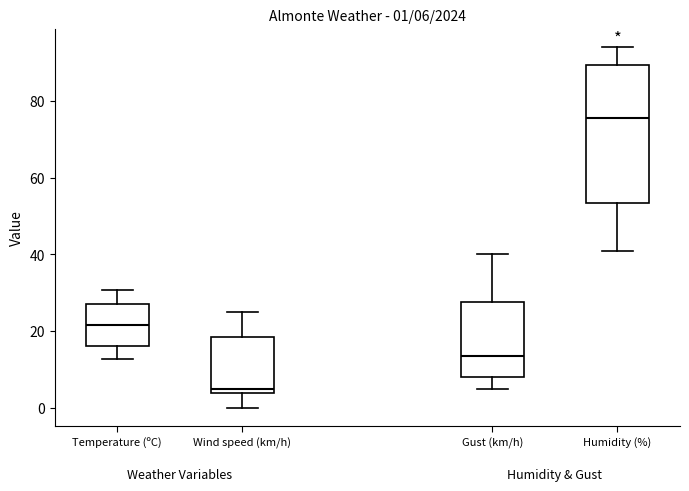

Which box is the tallest, from its lower edge to its upper edge?

Humidity (%)